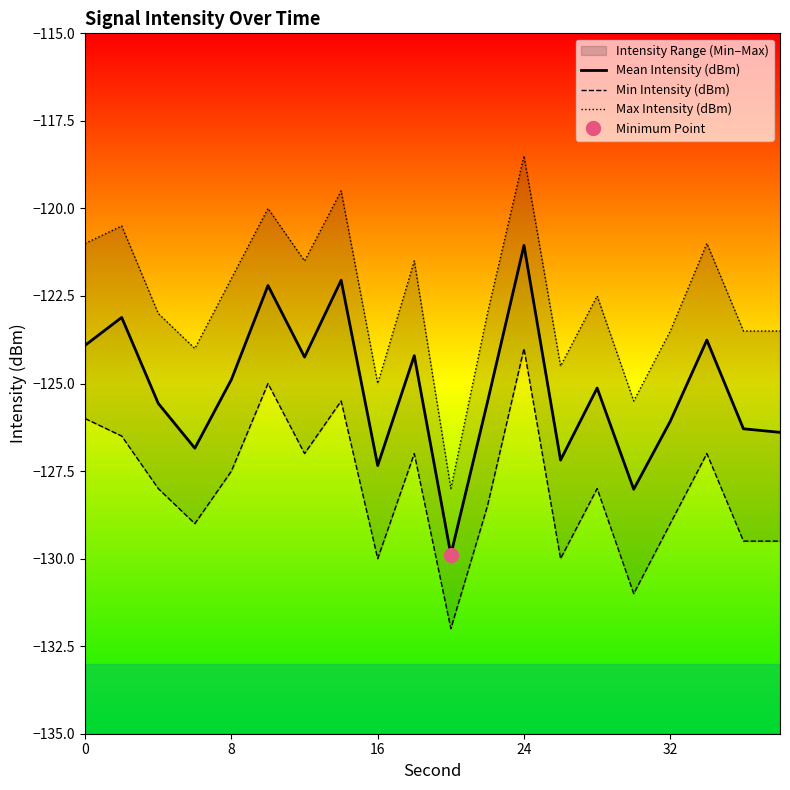

List the series in order of their peak value, lowest first.

Min Intensity (dBm), Mean Intensity (dBm), Max Intensity (dBm)